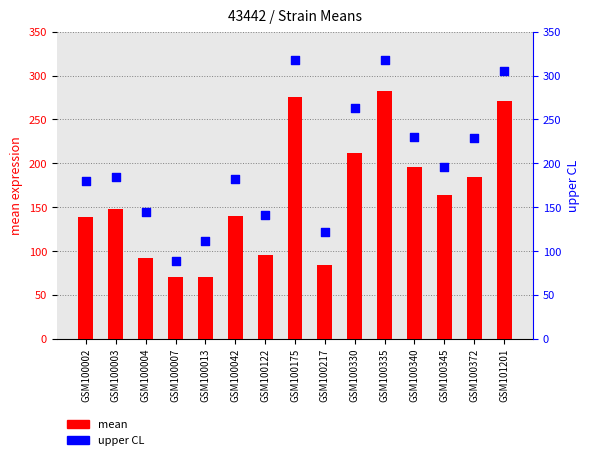

At which category is the sum across all series the highest?

GSM100335